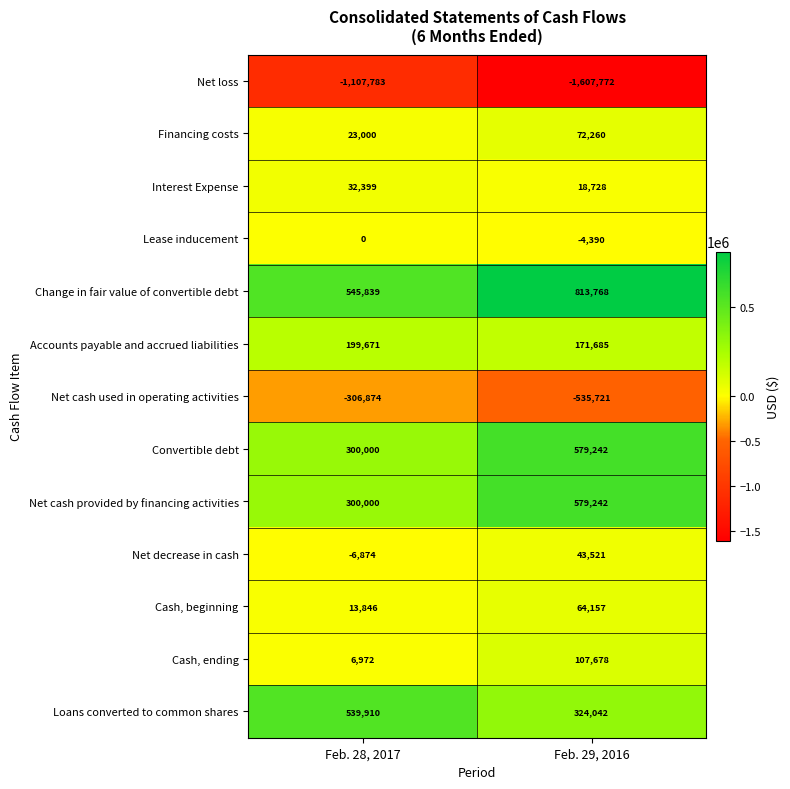

Rank the categories by Net decrease in cash value from lowest to highest.

Feb. 28, 2017, Feb. 29, 2016